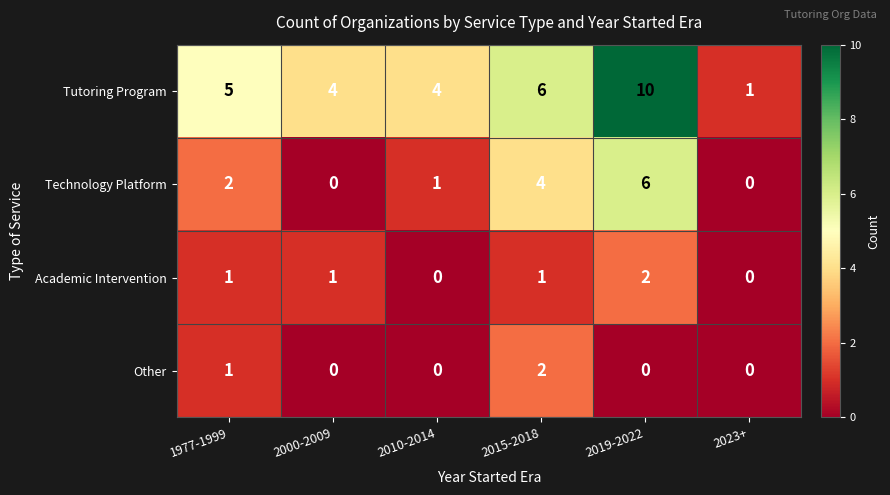

True or false: Technology Platform has a value of 2 at 1977-1999.

True